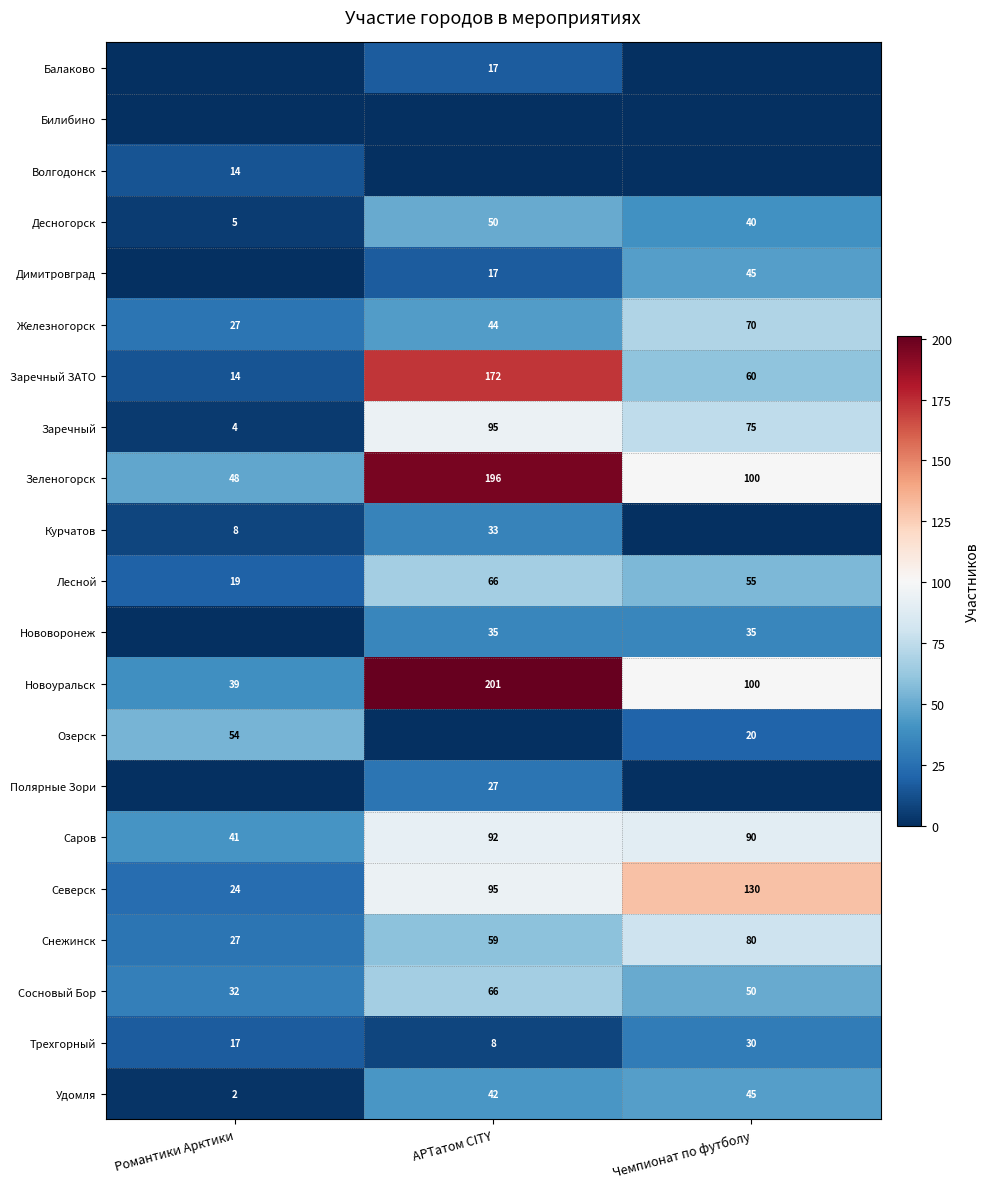

At which label does Лесной first exceed 55?

АРТатом CITY